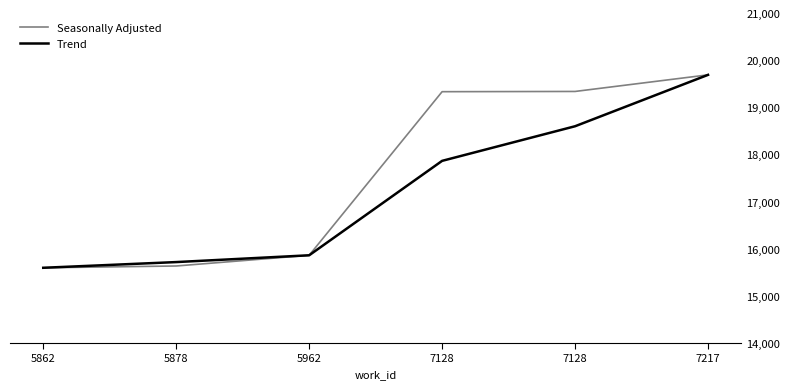

What are all the series names shown in the legend?

Seasonally Adjusted, Trend